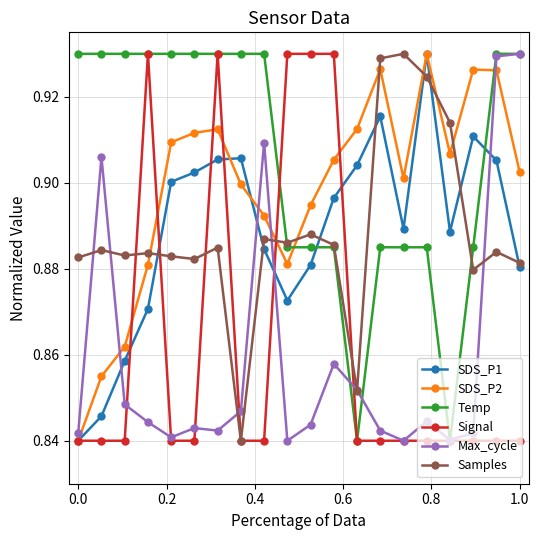

Count the Temp values in the range 0 to 1.

20